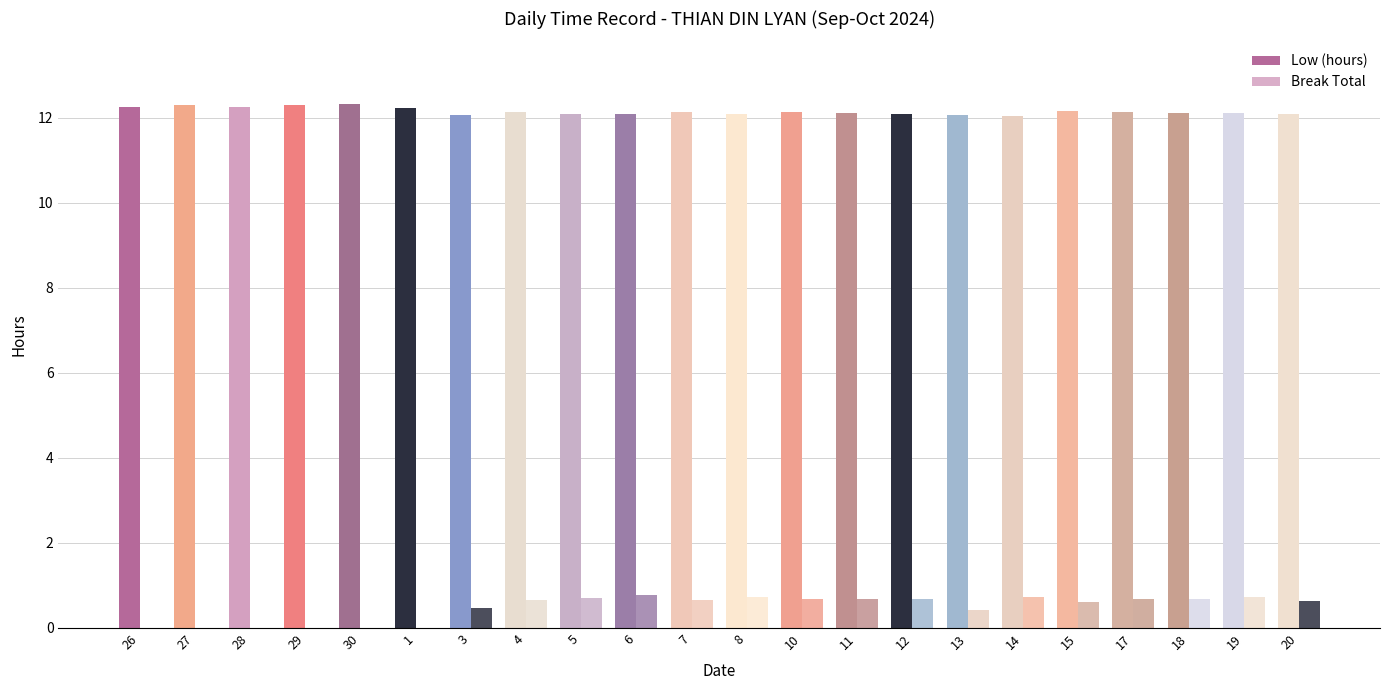

Are the bars grouped side by side (vs. stacked)?

Yes